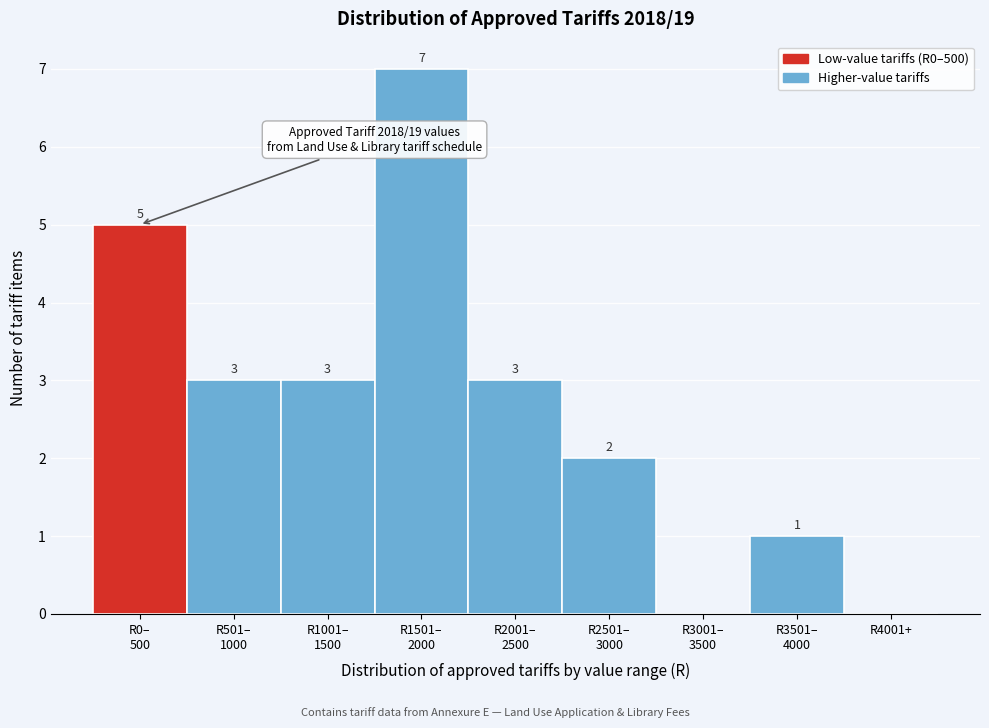

True or false: the data shows 0 at R4001+.

True